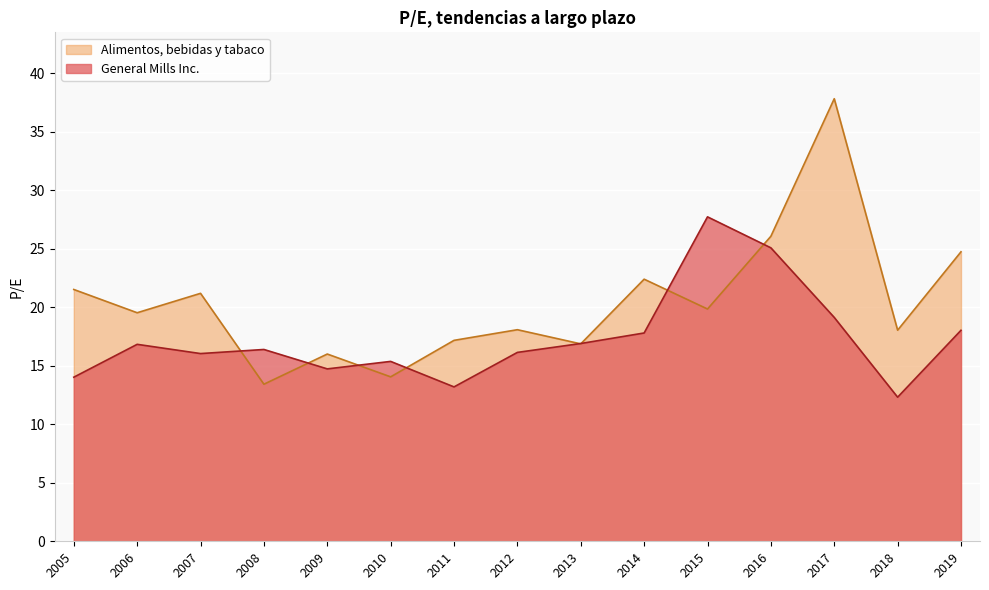

Reading left to right, list all the values displayed in this chart.

General Mills Inc.: 2019=18.0	2018=12.3	2017=19.1	2016=25.1	2015=27.7	2014=17.8	2013=16.9	2012=16.1	2011=13.2	2010=15.4	2009=14.7	2008=16.4	2007=16.1	2006=16.8	2005=14.0
Alimentos, bebidas y tabaco: 2019=24.8	2018=18.1	2017=37.8	2016=26.1	2015=19.9	2014=22.4	2013=16.9	2012=18.1	2011=17.2	2010=14.1	2009=16.0	2008=13.4	2007=21.2	2006=19.5	2005=21.5